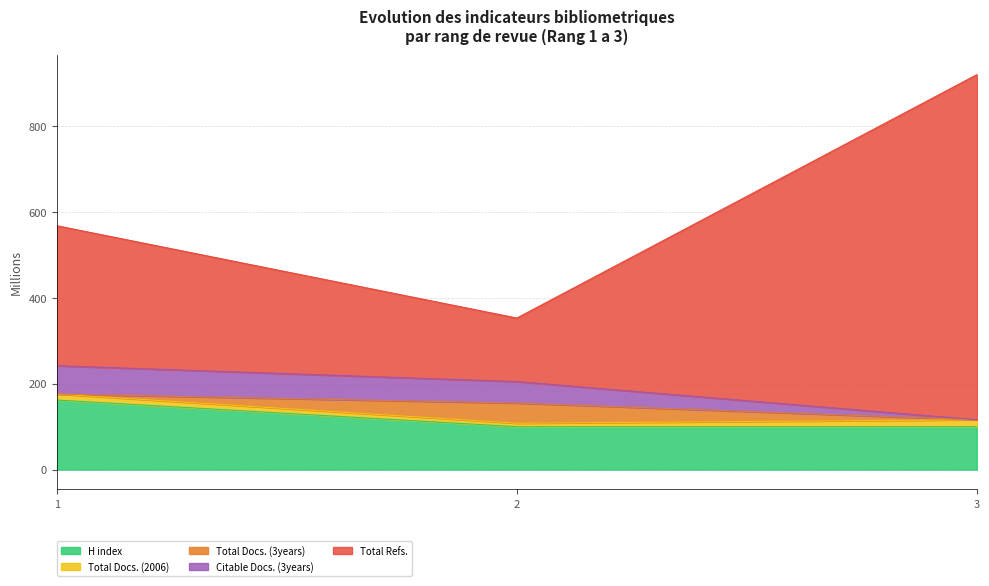

What is the minimum value shown in the chart?

100